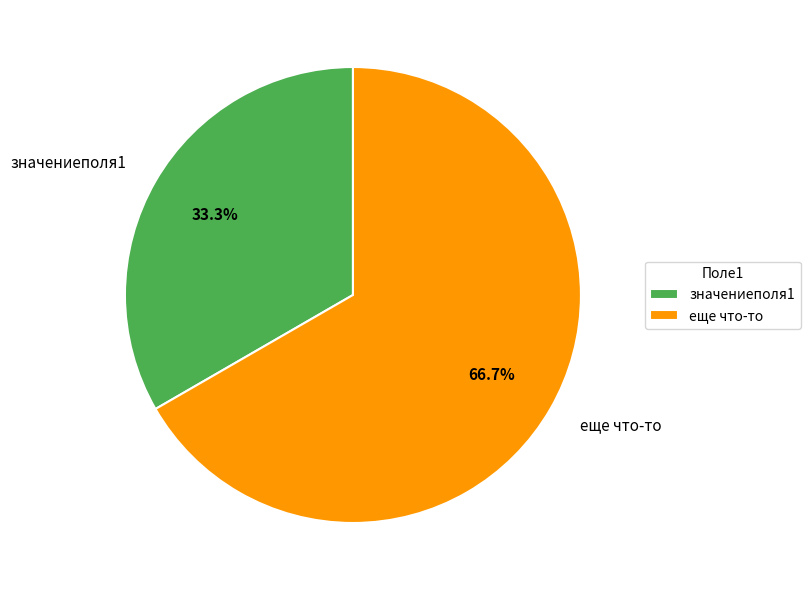

What percentage is the значениеполя1 slice, to the nearest percent?

33%